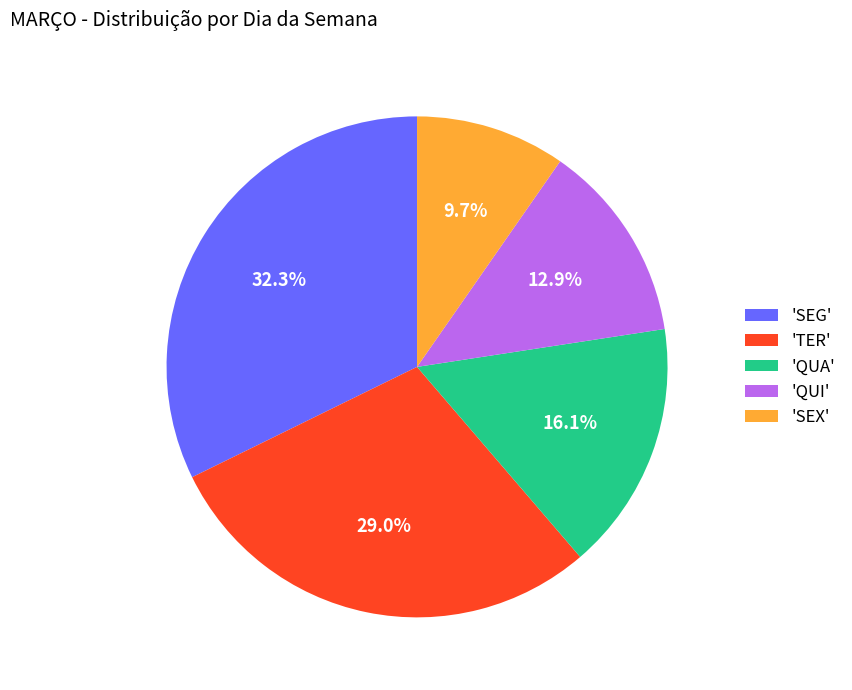

Which has a higher value, 'SEX' or 'QUA'?

'QUA'